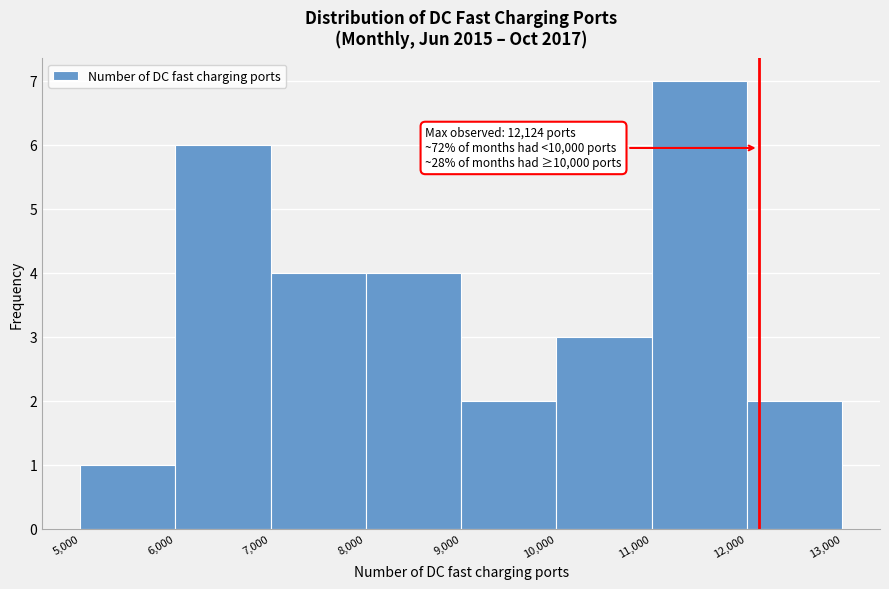

Which range on the x-axis has the tallest bar?

11,000 to 12,000